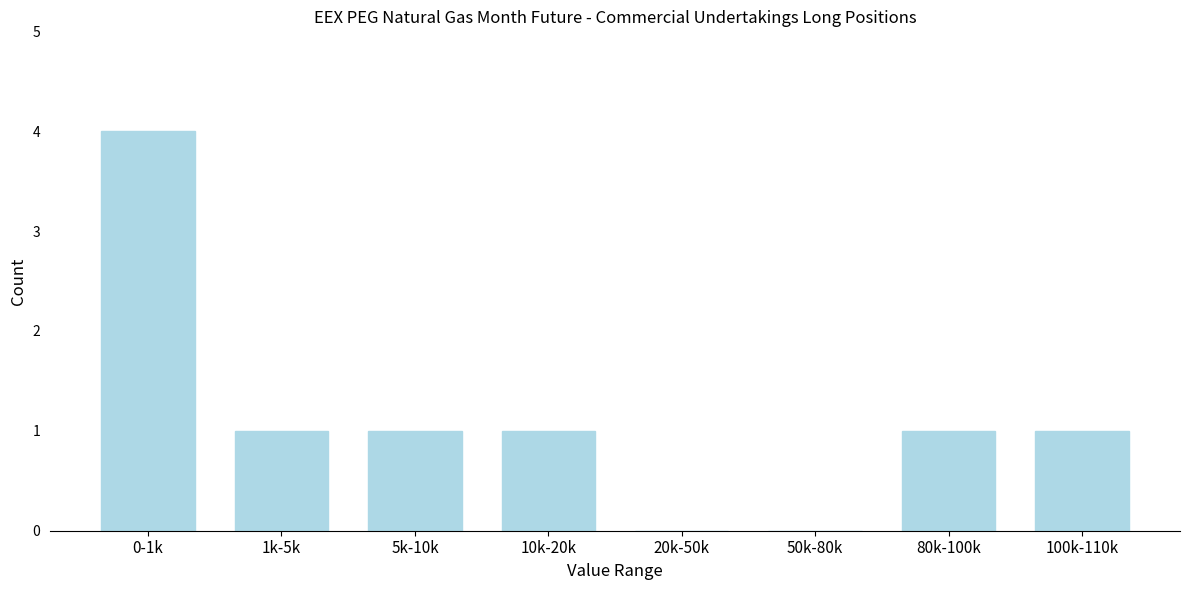

Reading left to right, list all the values displayed in this chart.

0-1k=4	1k-5k=1	5k-10k=1	10k-20k=1	20k-50k=0	50k-80k=0	80k-100k=1	100k-110k=1